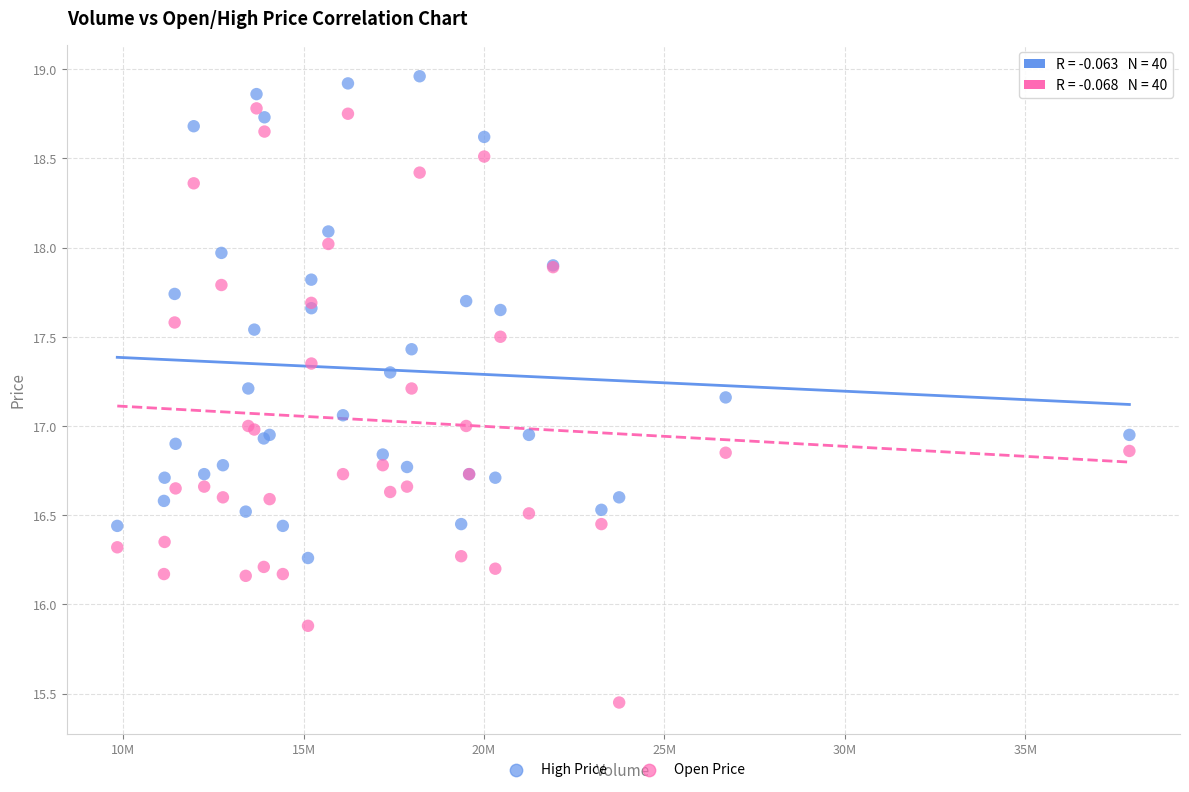

Which series has the largest Y range (max minus min)?

Open Price